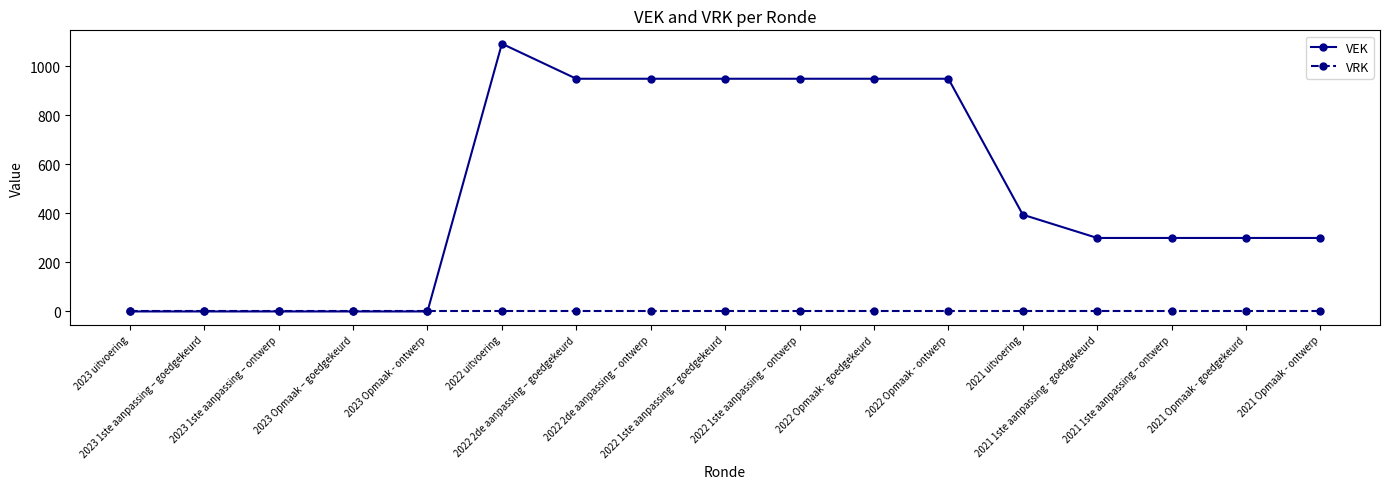

What is the maximum value for VEK?

1093